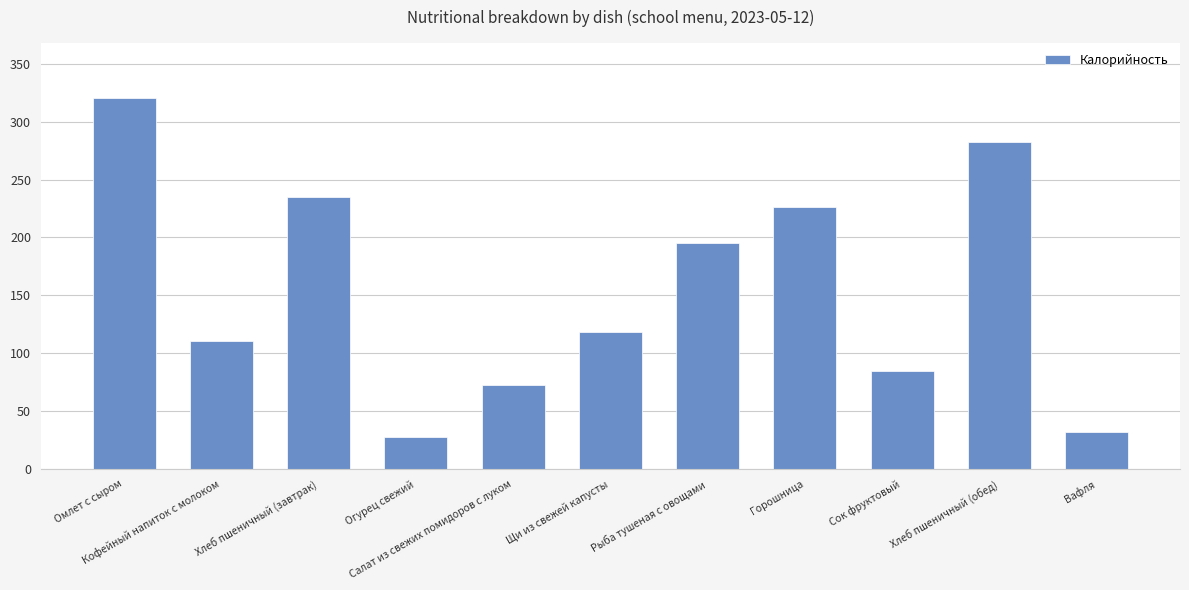

Are the bars horizontal?

No